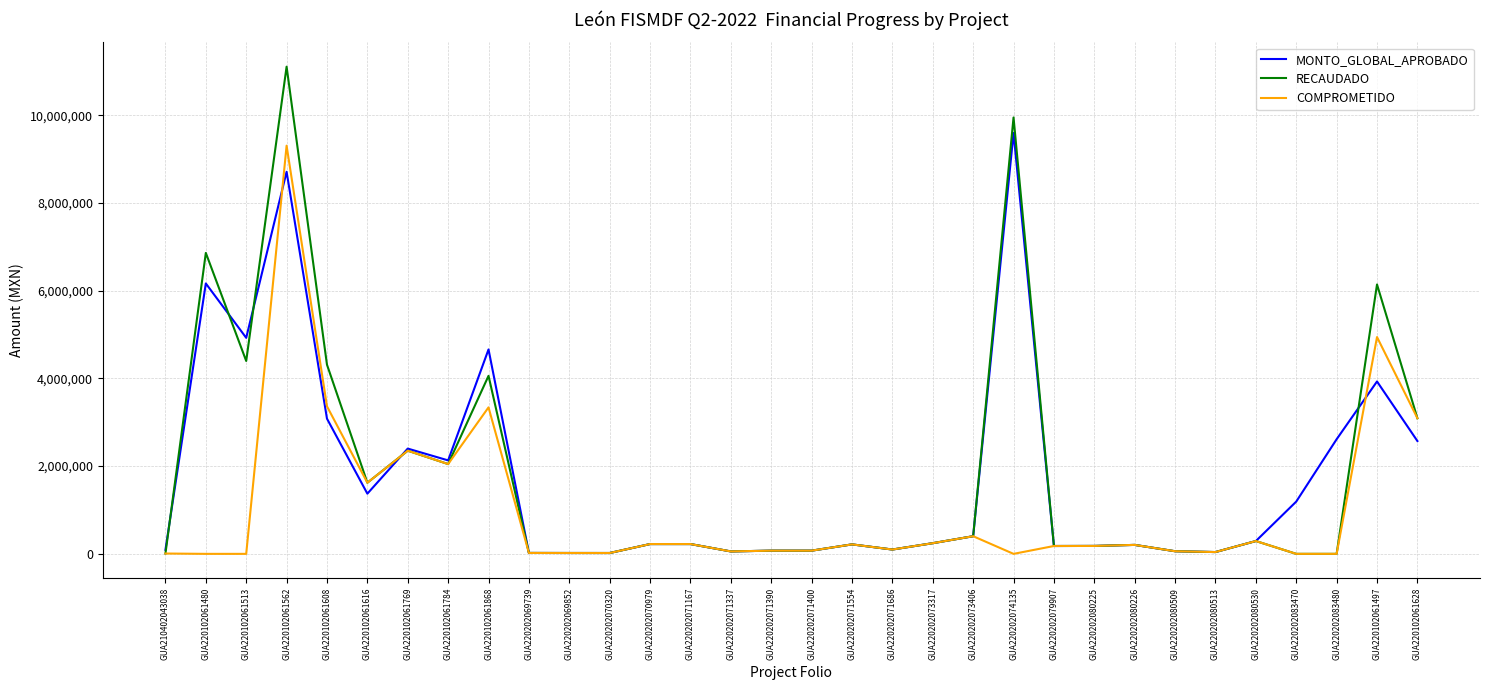

True or false: RECAUDADO and MONTO_GLOBAL_APROBADO intersect in this chart.

True